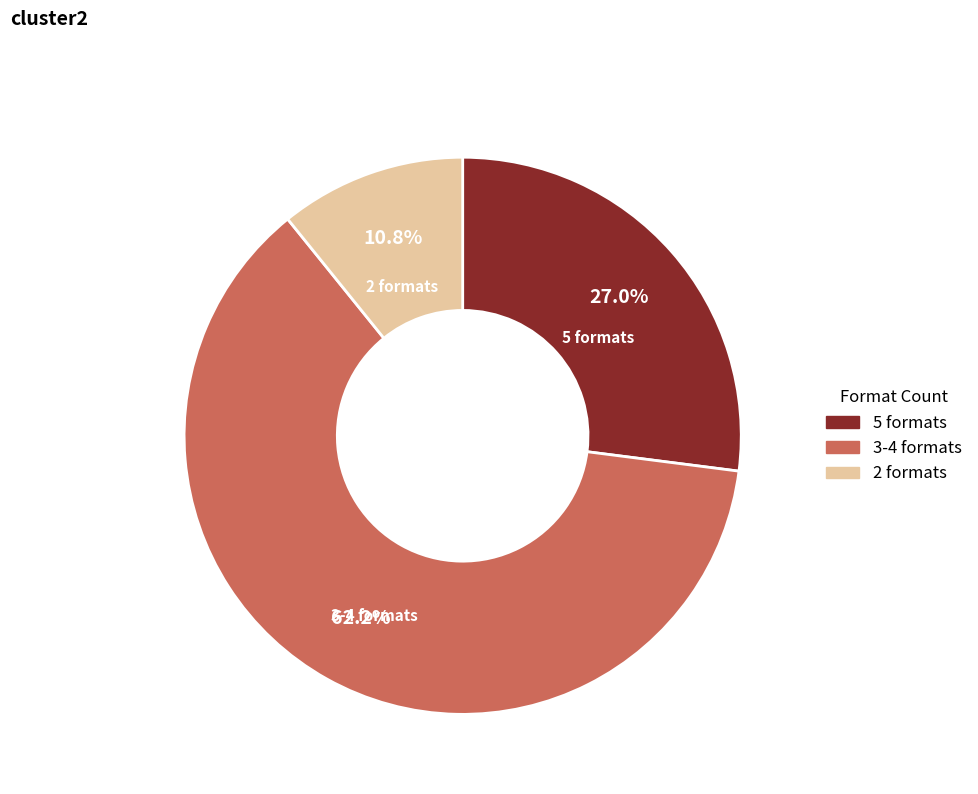

Is there any slice that represents more than half of the pie?

Yes